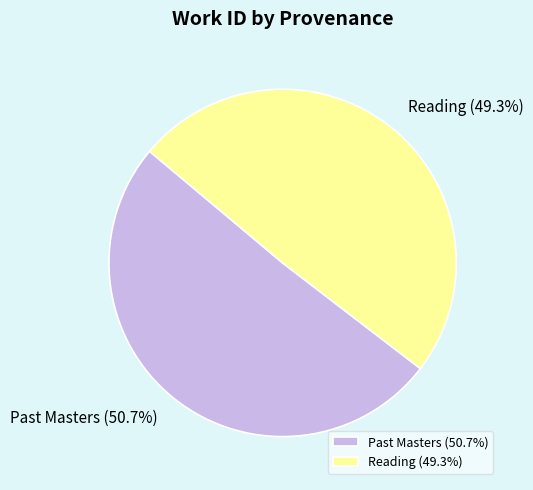

To the nearest percent, what percentage of the pie is Past Masters?

51%